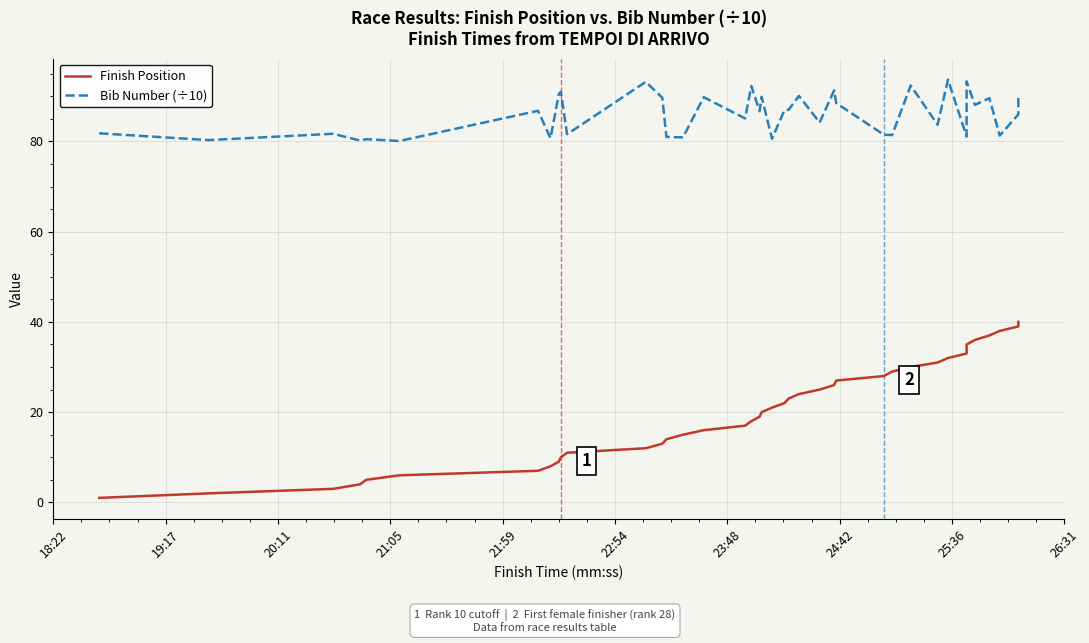

True or false: Finish Position has a value of 3.0 at 20:11.

True